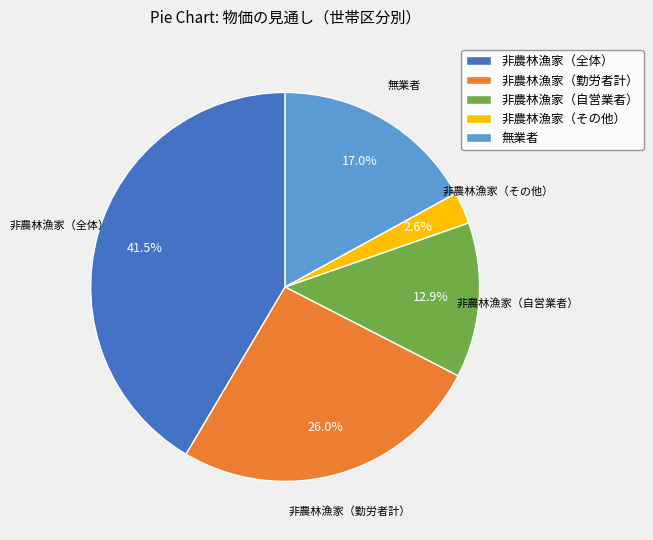

To the nearest percent, what percentage of the pie is 非農林漁家（その他）?

3%